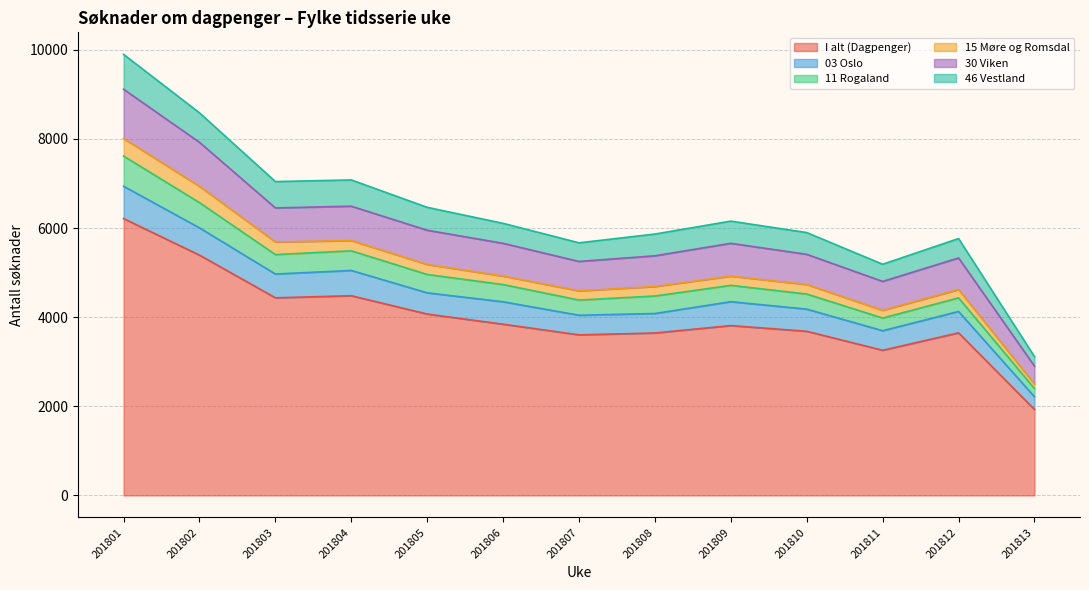

True or false: I alt (Dagpenger) has a value of 1930 at 201813.

True